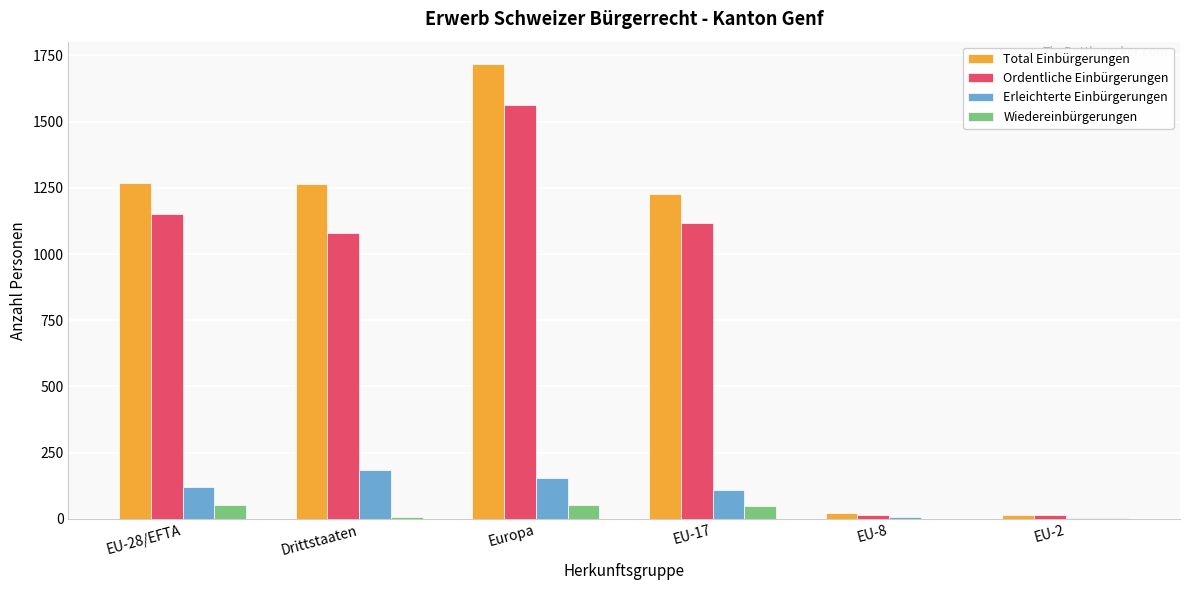

Is it true that Erleichterte Einbürgerungen equals 153 at Europa?

True